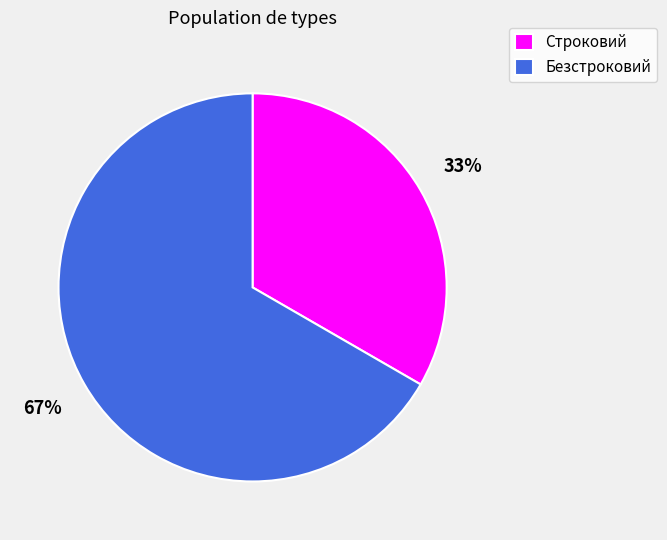

What is the smallest slice in the pie chart?

Строковий